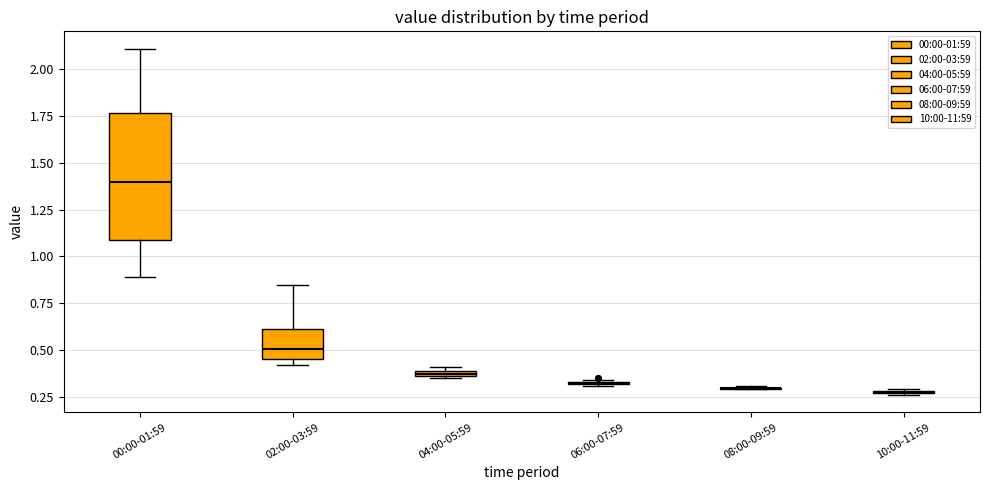

Comparing the boxes themselves (not the whiskers), which one is the tallest?

00:00-01:59